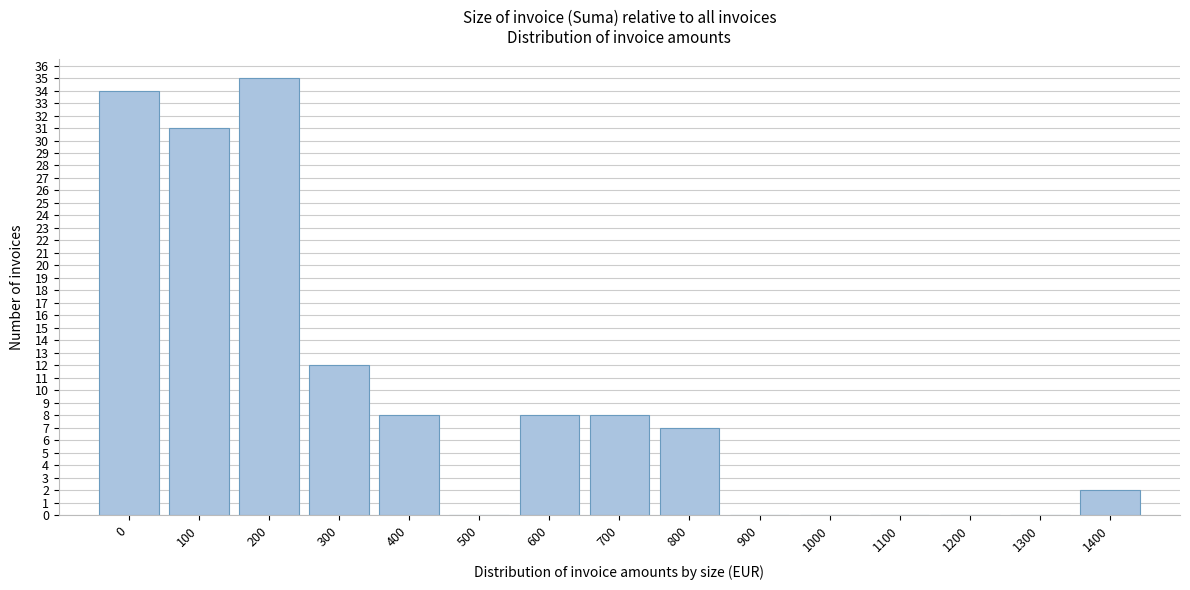

Reading left to right, extract all data points from this chart.

0=34	100=31	200=35	300=12	400=8	500=0	600=8	700=8	800=7	900=0	1000=0	1100=0	1200=0	1300=0	1400=2